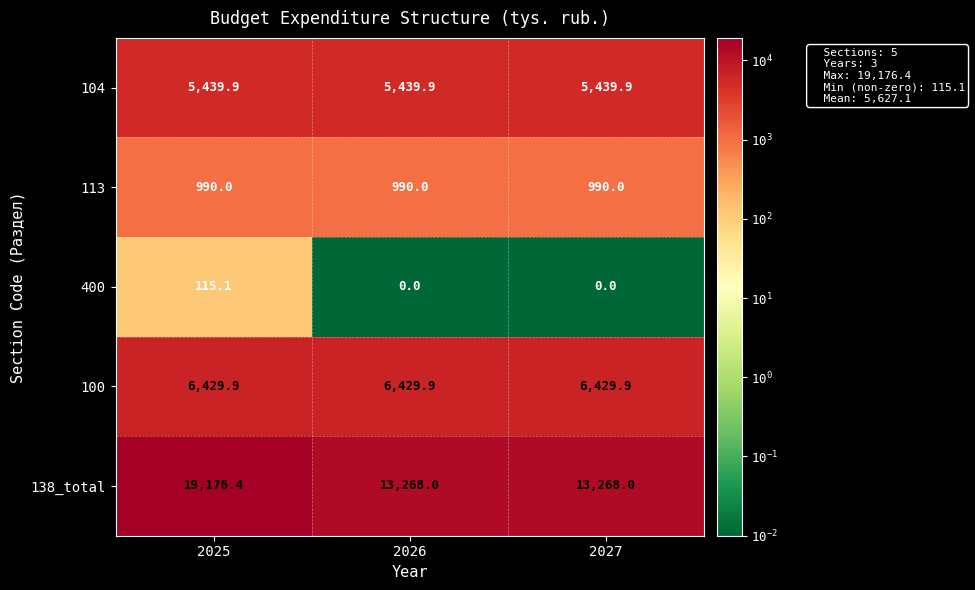

Rank the series at 2026 from highest to lowest value.

138_total, 100, 104, 113, 400